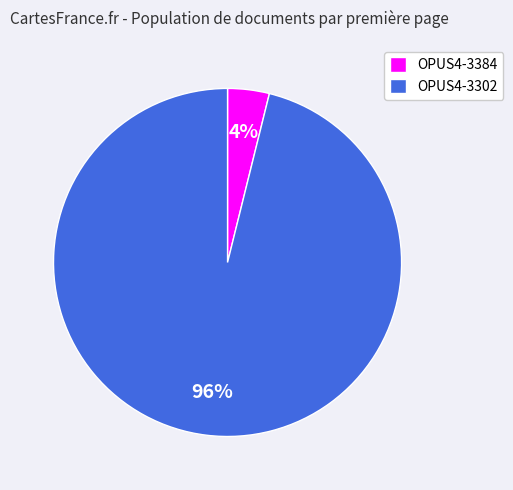

To the nearest percent, what is the difference between the largest and smallest slice percentages?

92%